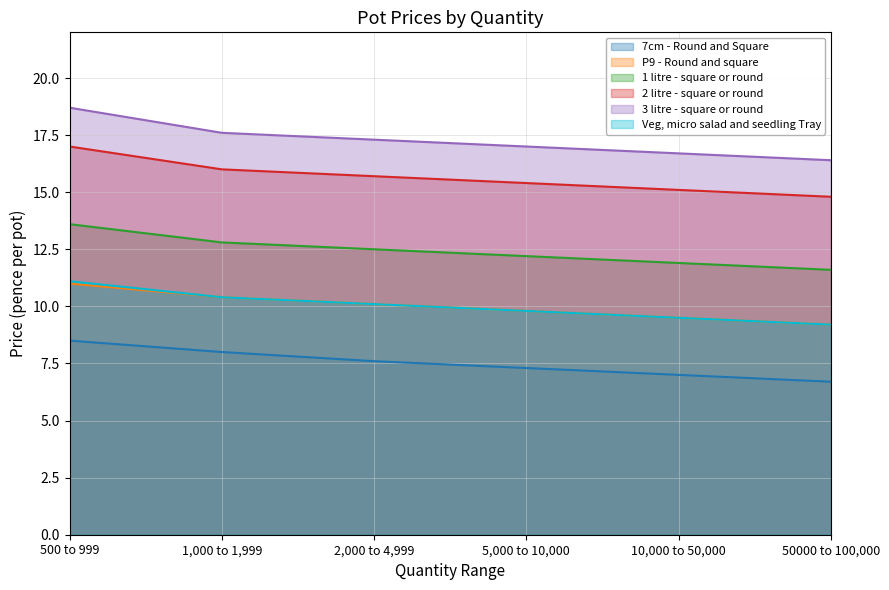

At which label does 1 litre - square or round first exceed 12?

500 to 999